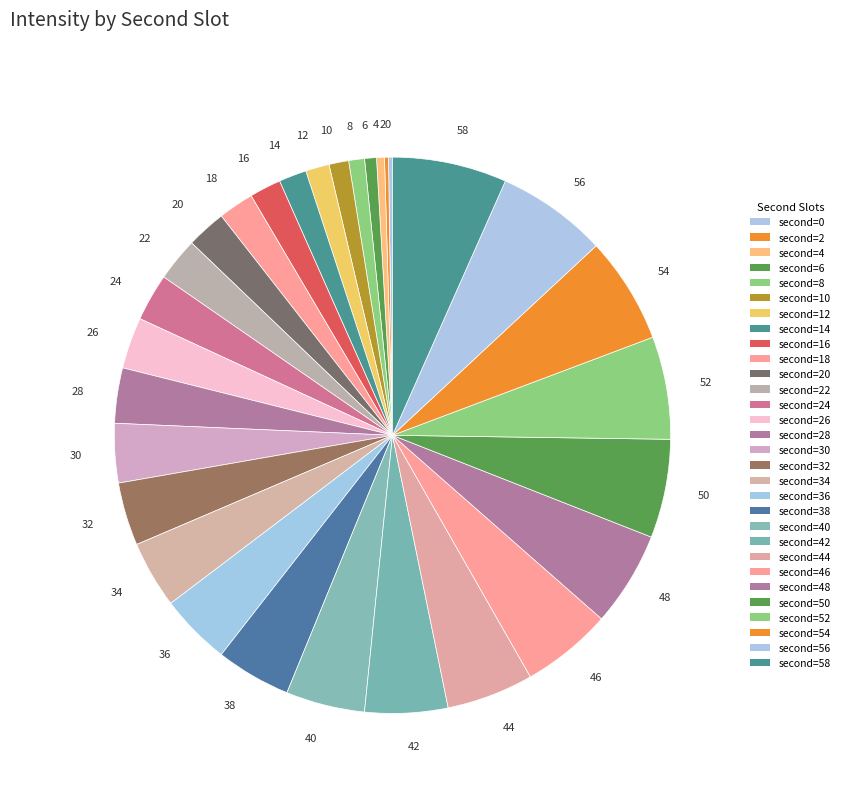

Does 16 represent more than half of the total?

No